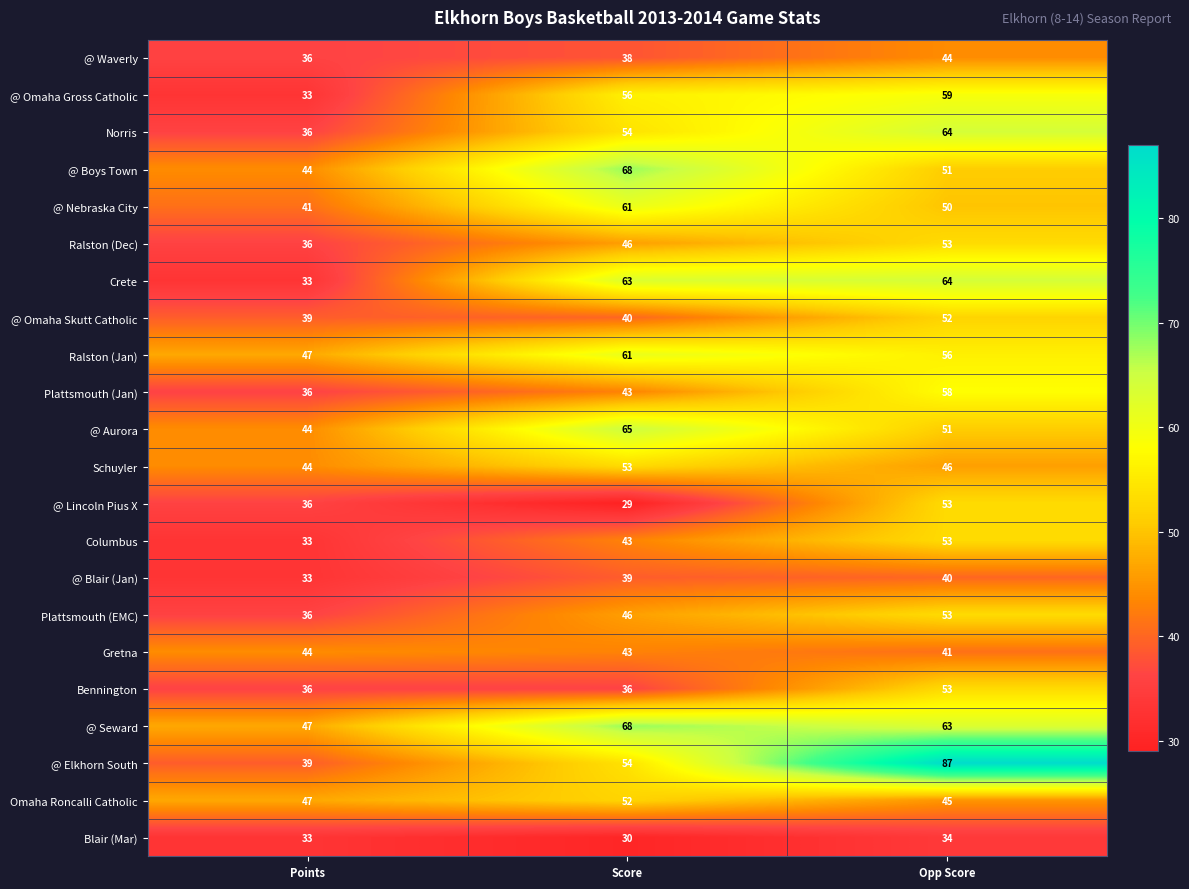

The Norris series shows 97 at Opp Score. True or false?

False